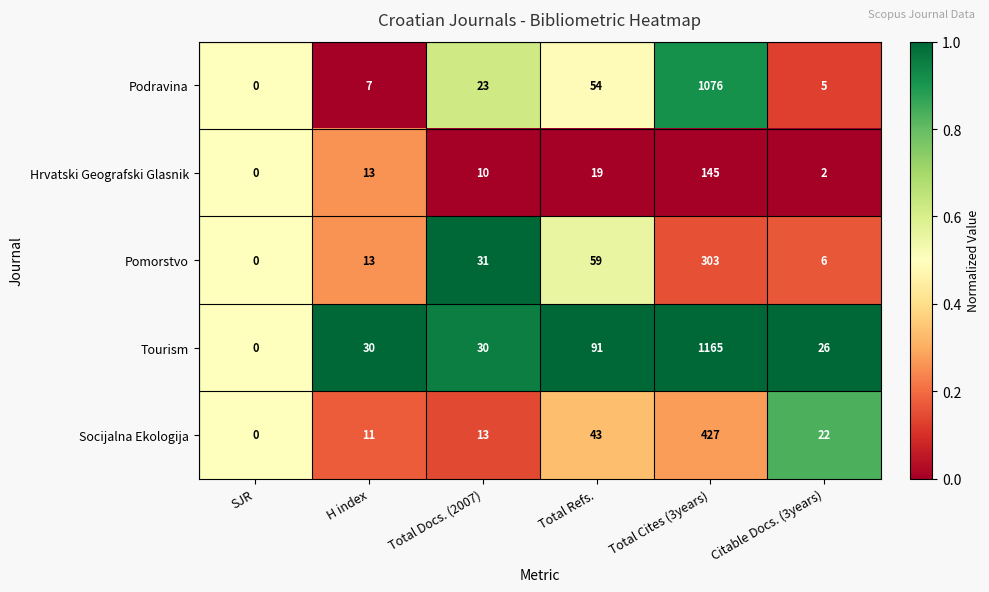

The value of Socijalna Ekologija at Total Refs. is 19. True or false?

False